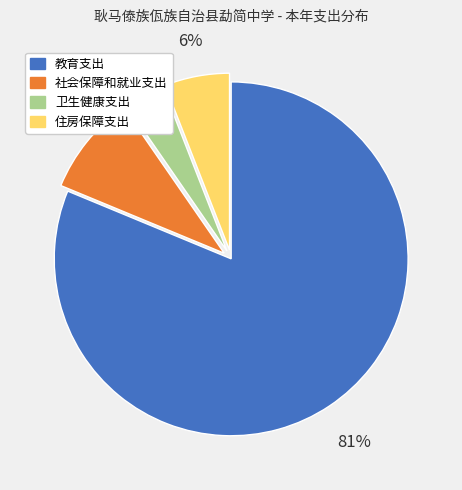

To the nearest percent, what is the average slice percentage?

25%